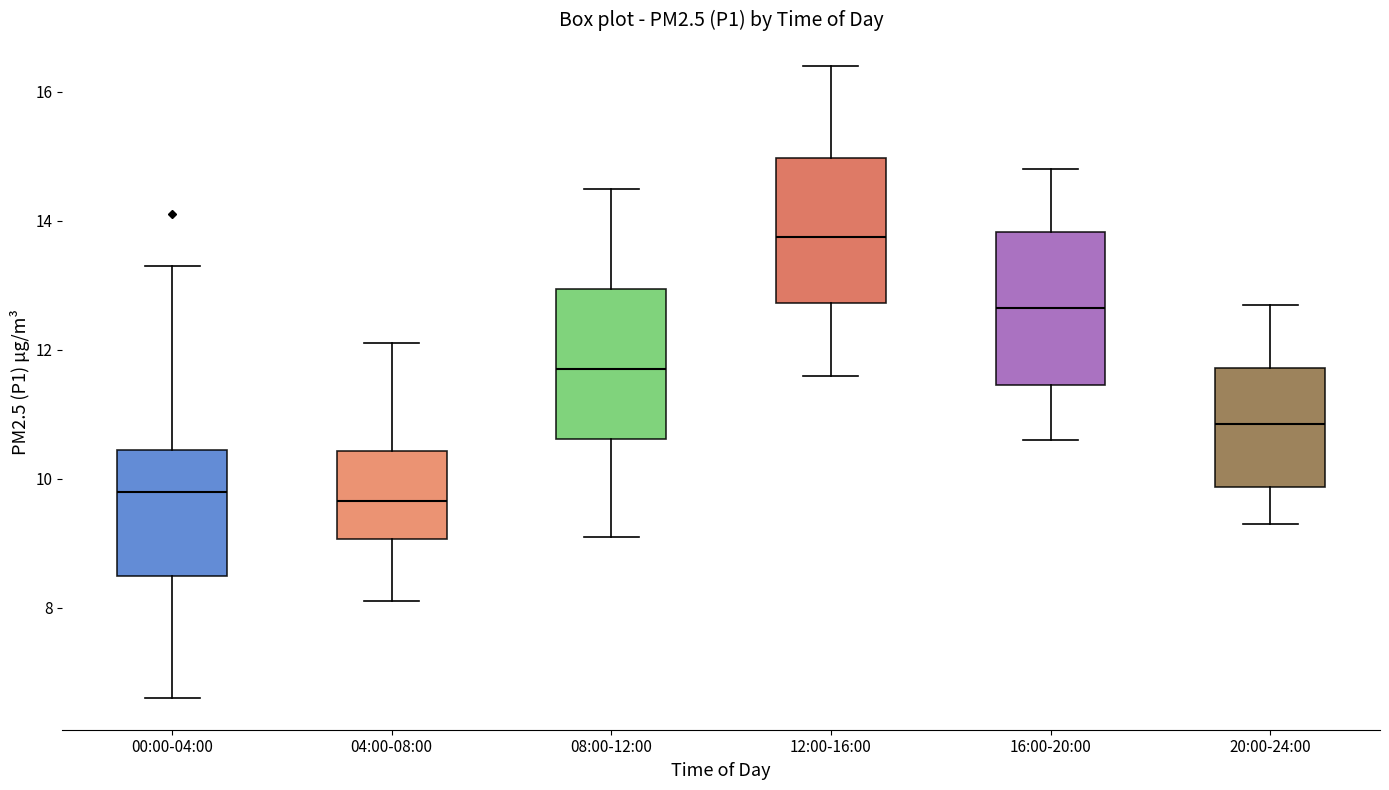

Reading left to right, read every box against the y-axis: the position of its median line, the range the box covers, and the ends of its whiskers. The values are not printed on the chart, so give them approximately, as read against the axis.

00:00-04:00: median 9.8, box 8.6 to 10.4, whiskers 6.6 to 13.4
04:00-08:00: median 9.6, box 9.0 to 10.4, whiskers 8.2 to 12.2
08:00-12:00: median 11.8, box 10.6 to 13.0, whiskers 9.2 to 14.6
12:00-16:00: median 13.8, box 12.8 to 15.0, whiskers 11.6 to 16.4
16:00-20:00: median 12.6, box 11.4 to 13.8, whiskers 10.6 to 14.8
20:00-24:00: median 10.8, box 9.8 to 11.8, whiskers 9.4 to 12.8